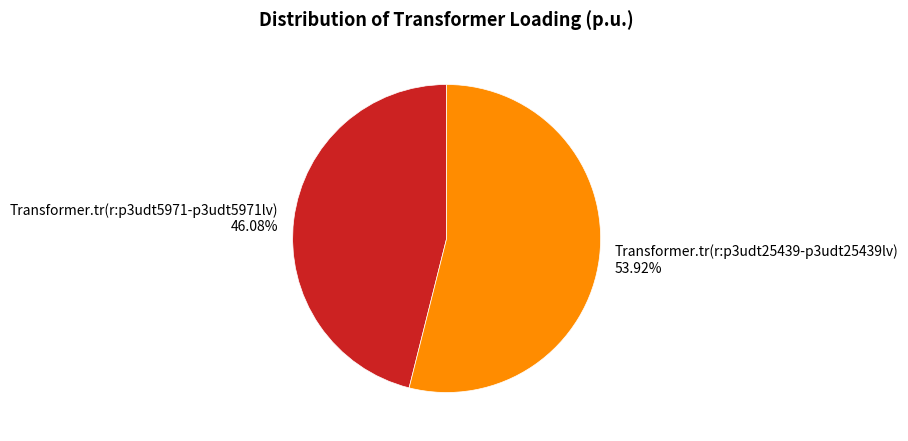

Is it true that Transformer.tr(r:p3udt25439-p3udt25439lv) is 54% of the pie?

True